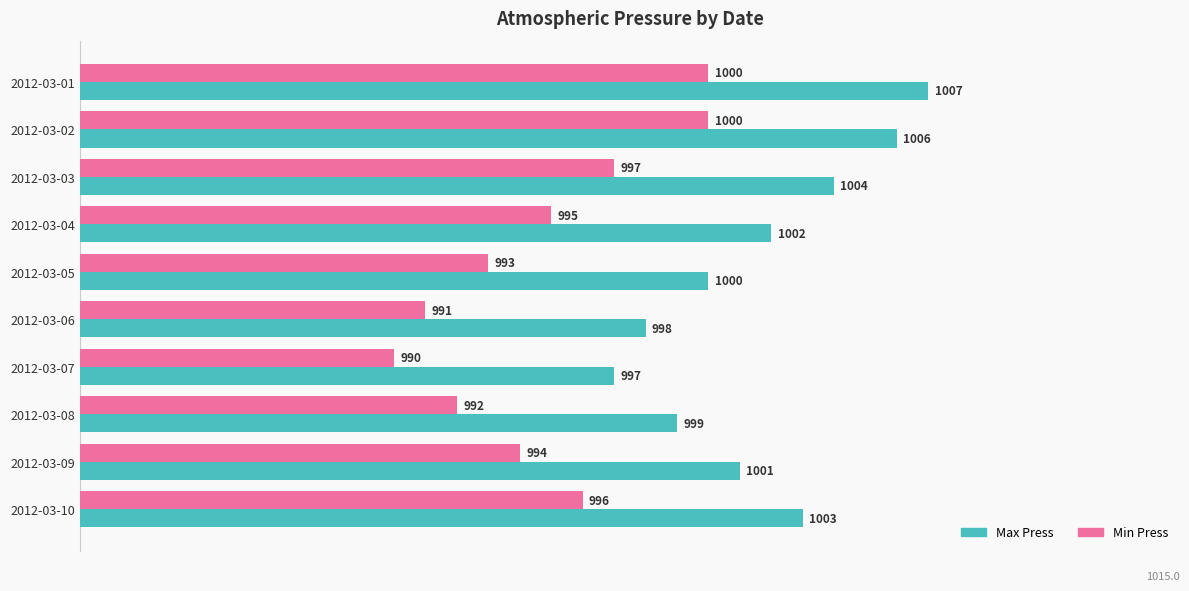

List the labels in order of Max Press value, largest first.

2012-03-01, 2012-03-02, 2012-03-03, 2012-03-10, 2012-03-04, 2012-03-09, 2012-03-05, 2012-03-08, 2012-03-06, 2012-03-07